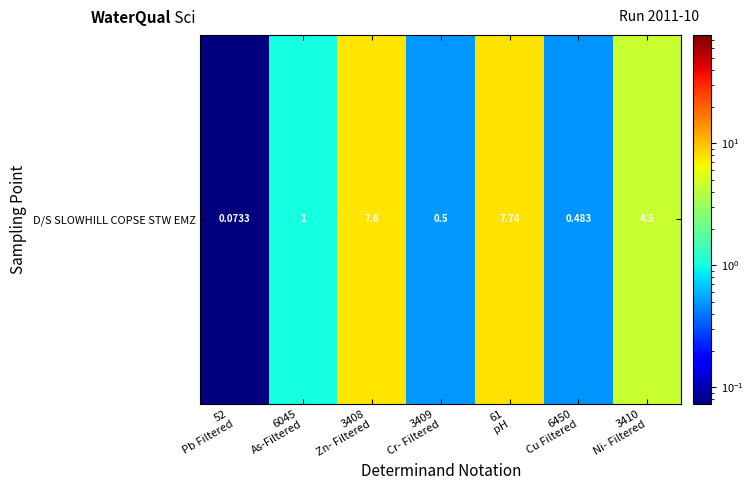

The chart shows a value of 0.5 at 6450
Cu Filtered. True or false?

True